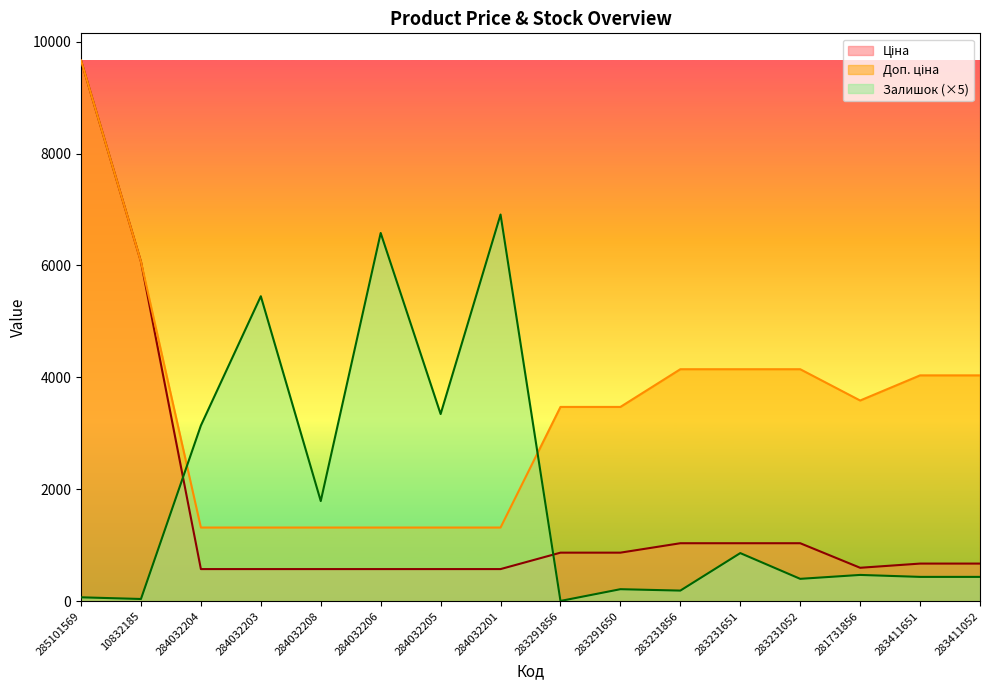

How many categories are shown in the chart?

16